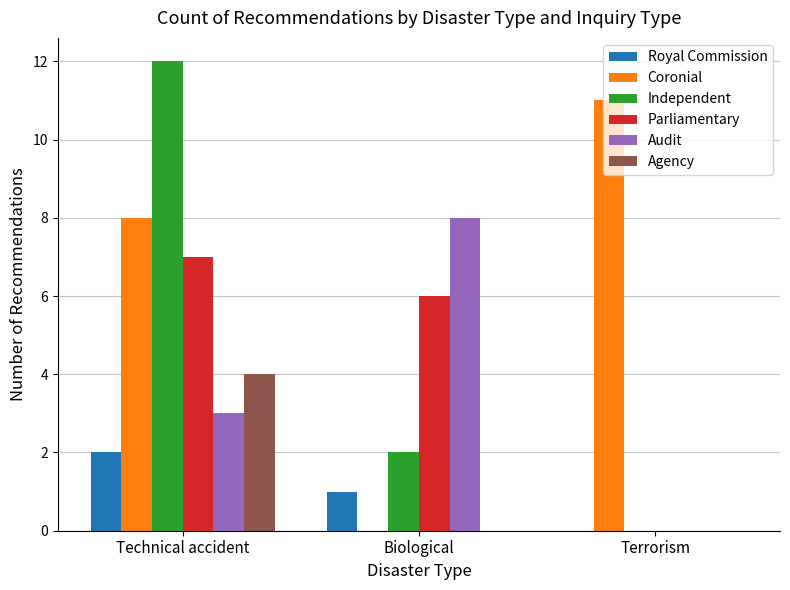

Where does the Royal Commission series first go above 1?

Technical accident